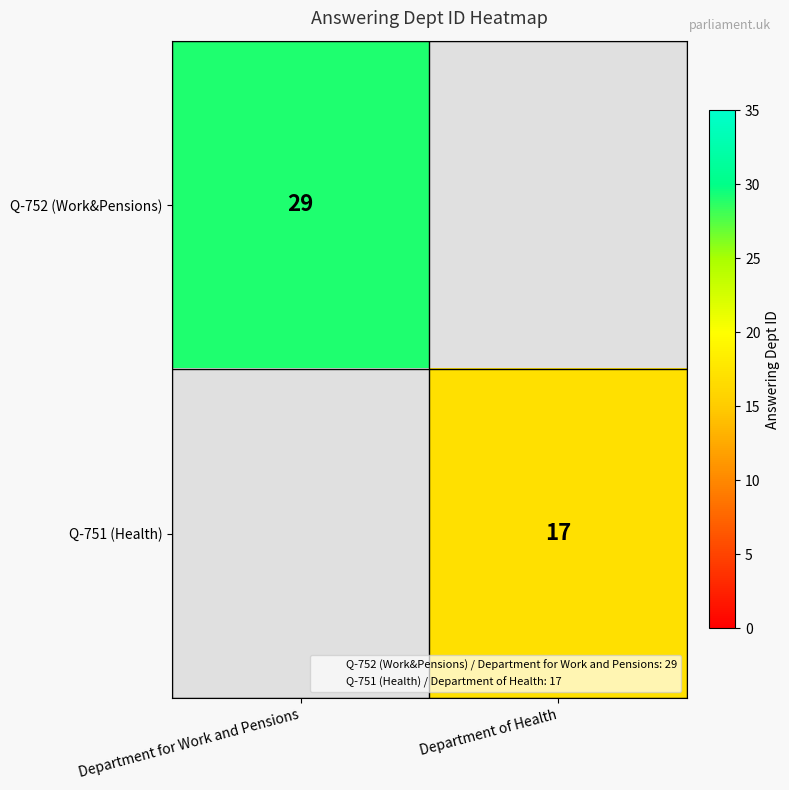

At how many categories does at least one series exceed 28?

1